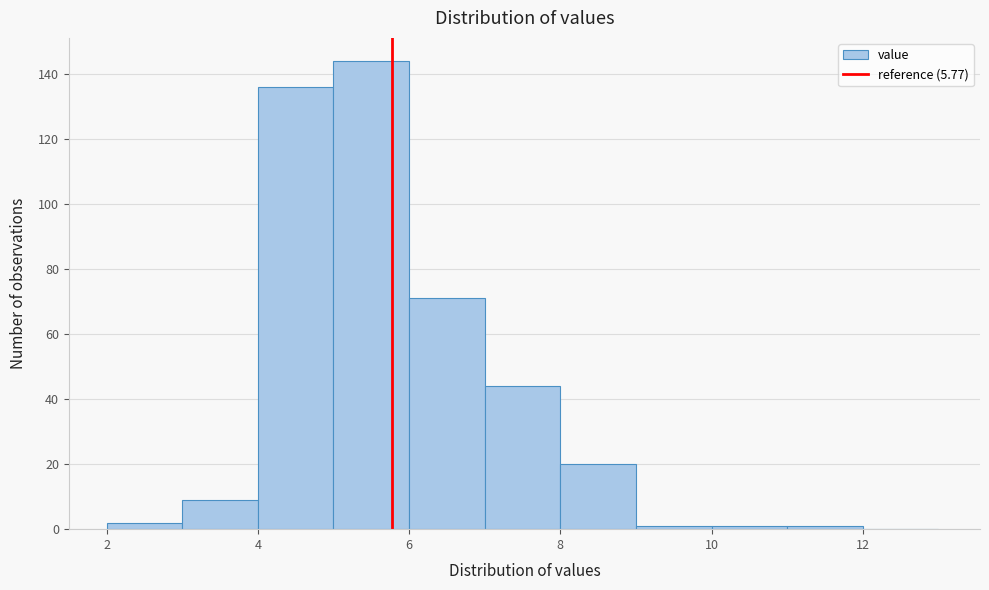

Reading left to right, list every bar in this chart as the range it spans on the x-axis followed by its height. The values are not printed on the chart, so give them approximately, as read against the axis.

2 to 3: 2
3 to 4: 10
4 to 5: 136
5 to 6: 144
6 to 7: 72
7 to 8: 44
8 to 9: 20
9 to 10: under 2
10 to 11: under 2
11 to 12: under 2
12 to 13: 0